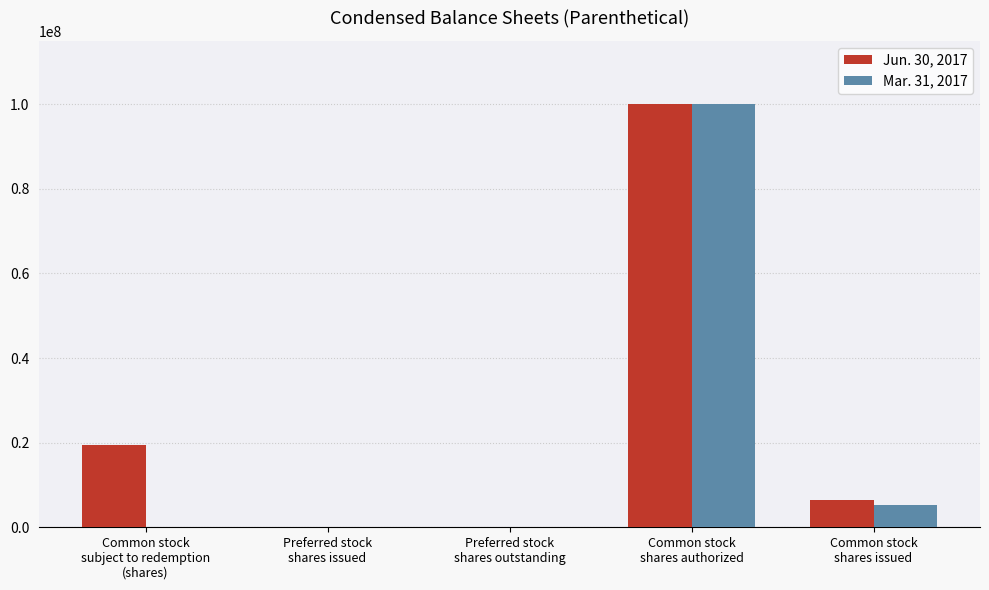

Reading left to right, extract all data points from this chart.

Jun. 30, 2017: Common stock
subject to redemption
(shares)=19497567	Preferred stock
shares issued=0	Preferred stock
shares outstanding=0	Common stock
shares authorized=100000000	Common stock
shares issued=6377433
Mar. 31, 2017: Common stock
subject to redemption
(shares)=0	Preferred stock
shares issued=0	Preferred stock
shares outstanding=0	Common stock
shares authorized=100000000	Common stock
shares issued=5175000